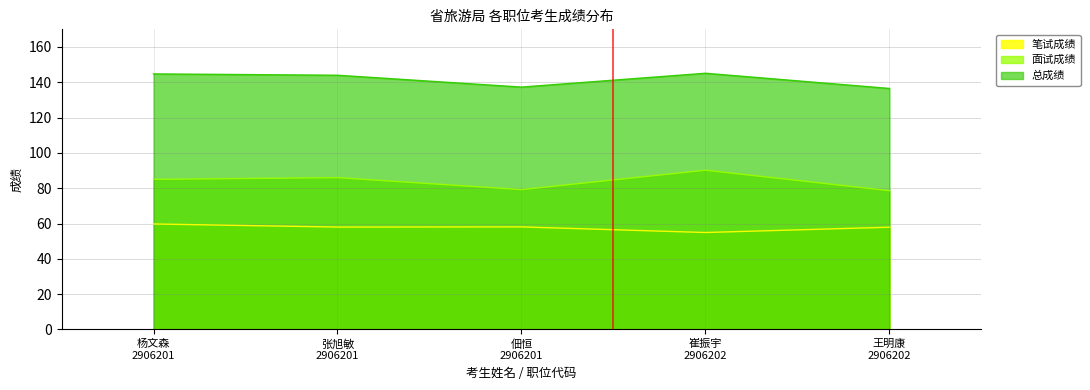

True or false: 总成绩 and 笔试成绩 cross at least once.

False